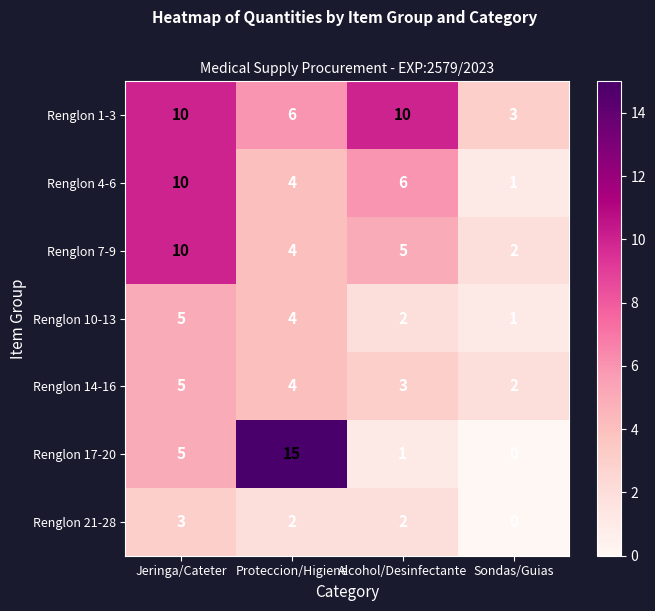

The value of Renglon 14-16 at Sondas/Guias is 2. True or false?

True